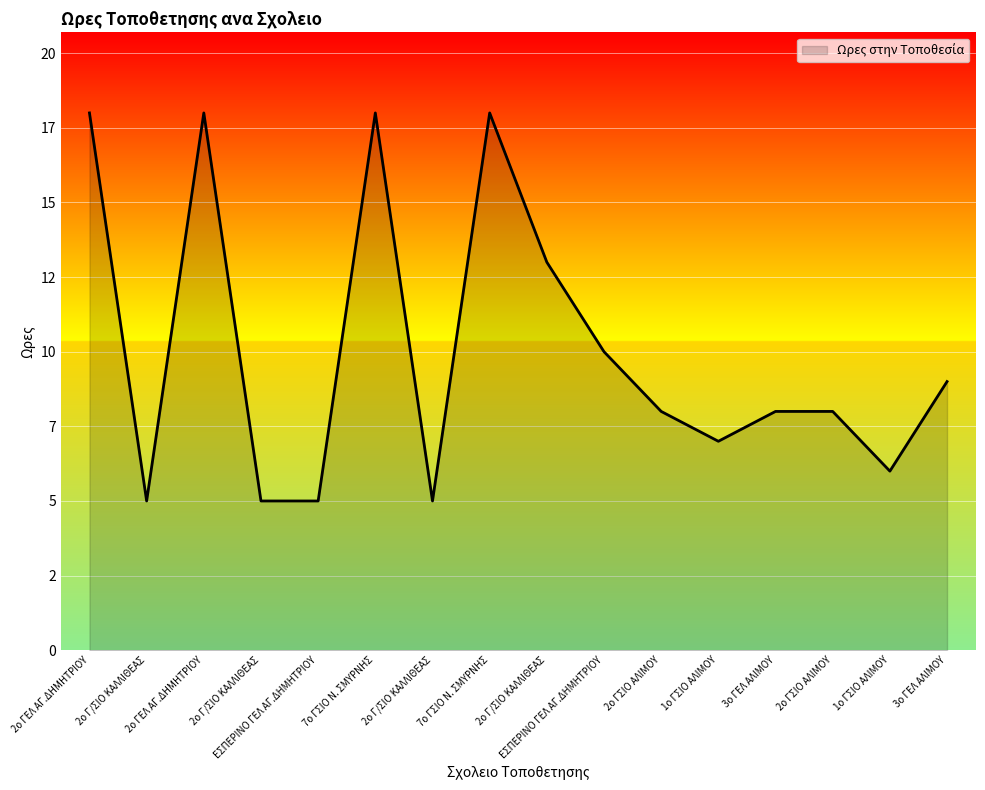

Rank the categories by value from highest to lowest.

2ο ΓΕΛ ΑΓ.ΔΗΜΗΤΡΙΟΥ, 2ο ΓΕΛ ΑΓ.ΔΗΜΗΤΡΙΟΥ, 7ο ΓΣΙΟ Ν. ΣΜΥΡΝΗΣ, 7ο ΓΣΙΟ Ν. ΣΜΥΡΝΗΣ, 2ο Γ/ΣΙΟ ΚΑΛΛΙΘΕΑΣ, ΕΣΠΕΡΙΝΟ ΓΕΛ ΑΓ.ΔΗΜΗΤΡΙΟΥ, 3ο ΓΕΛ ΑΛΙΜΟΥ, 2ο ΓΣΙΟ ΑΛΙΜΟΥ, 3ο ΓΕΛ ΑΛΙΜΟΥ, 2ο ΓΣΙΟ ΑΛΙΜΟΥ, 1ο ΓΣΙΟ ΑΛΙΜΟΥ, 1ο ΓΣΙΟ ΑΛΙΜΟΥ, 2ο Γ/ΣΙΟ ΚΑΛΛΙΘΕΑΣ, 2ο Γ/ΣΙΟ ΚΑΛΛΙΘΕΑΣ, ΕΣΠΕΡΙΝΟ ΓΕΛ ΑΓ.ΔΗΜΗΤΡΙΟΥ, 2ο Γ/ΣΙΟ ΚΑΛΛΙΘΕΑΣ